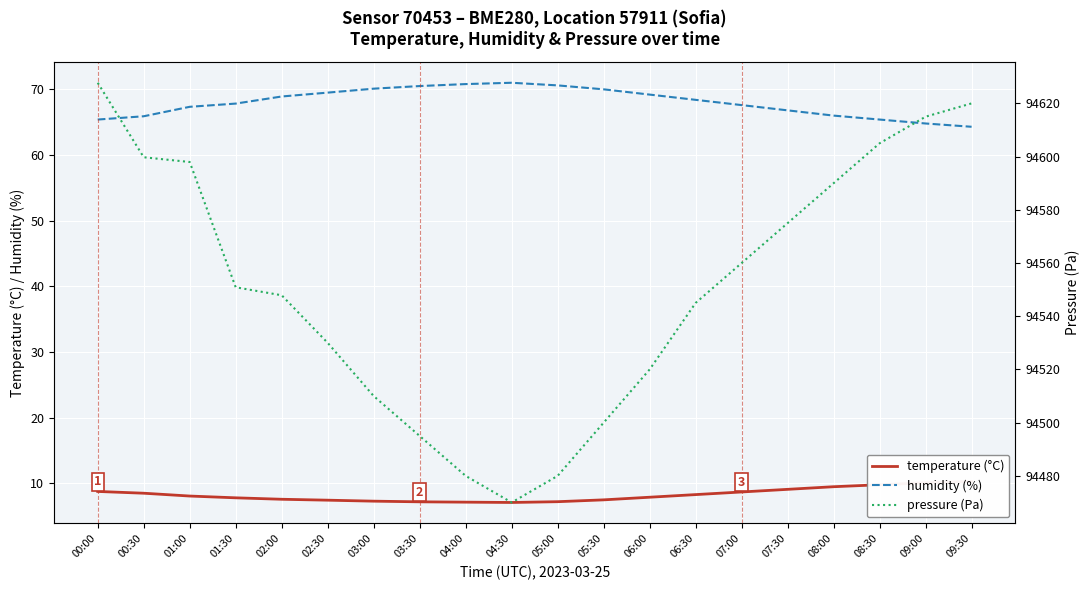

Rank the categories by humidity (%) value from lowest to highest.

09:30, 09:00, 00:00, 08:30, 00:30, 08:00, 07:30, 01:00, 07:00, 01:30, 06:30, 02:00, 06:00, 02:30, 05:30, 03:00, 03:30, 05:00, 04:00, 04:30